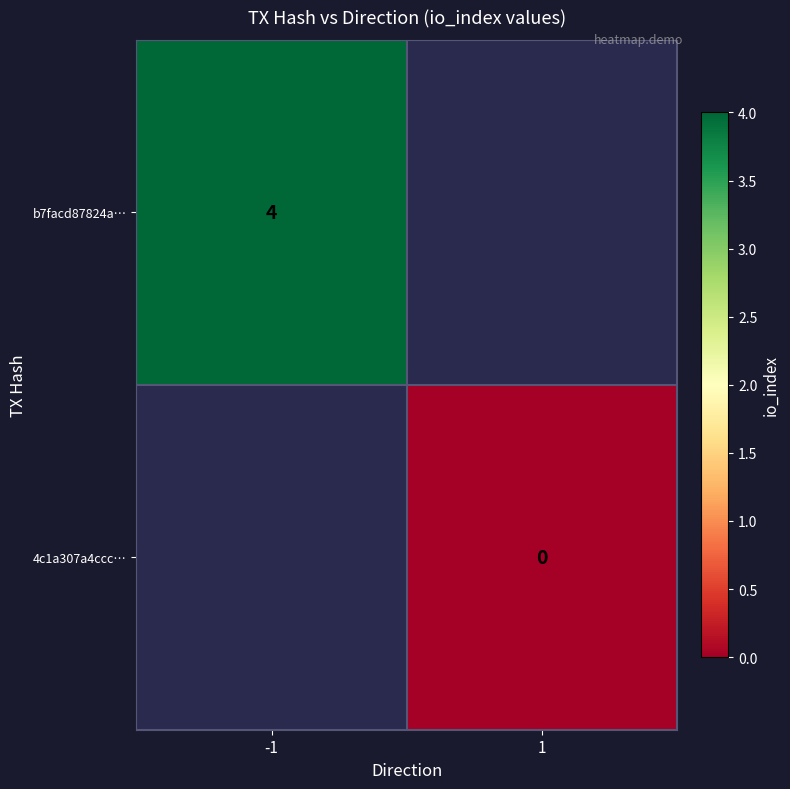

What is the minimum value for b7facd87824a…?

4.0